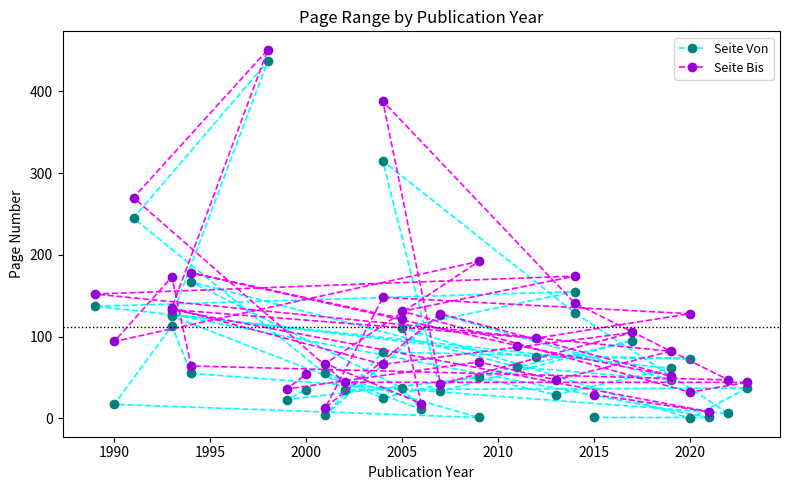

Is the value of Seite Bis at 2020 greater than the value of Seite Von at 19?

No